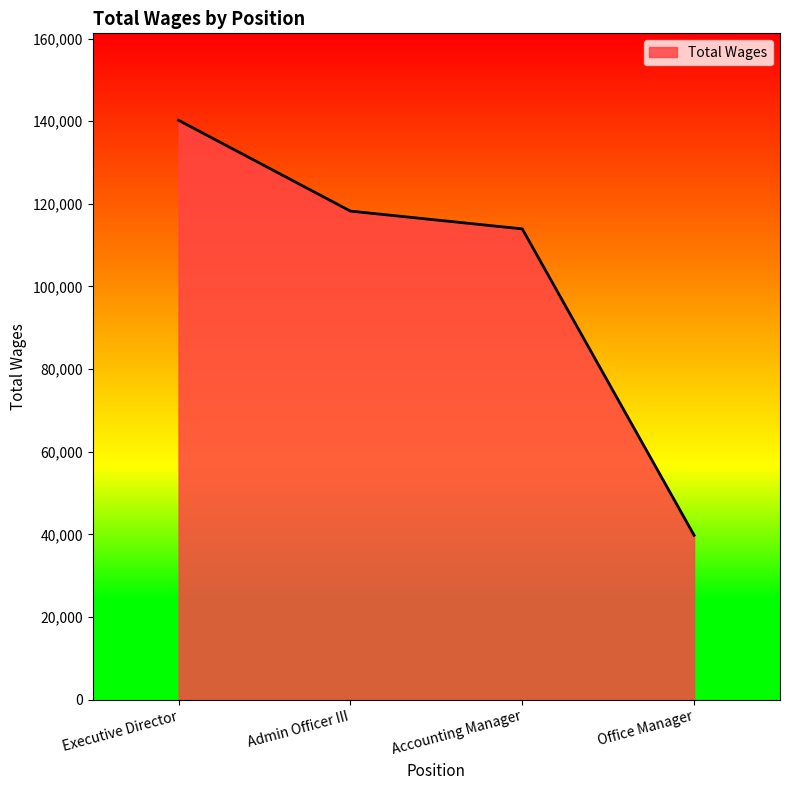

What is the difference between the second highest and second lowest values?

4305